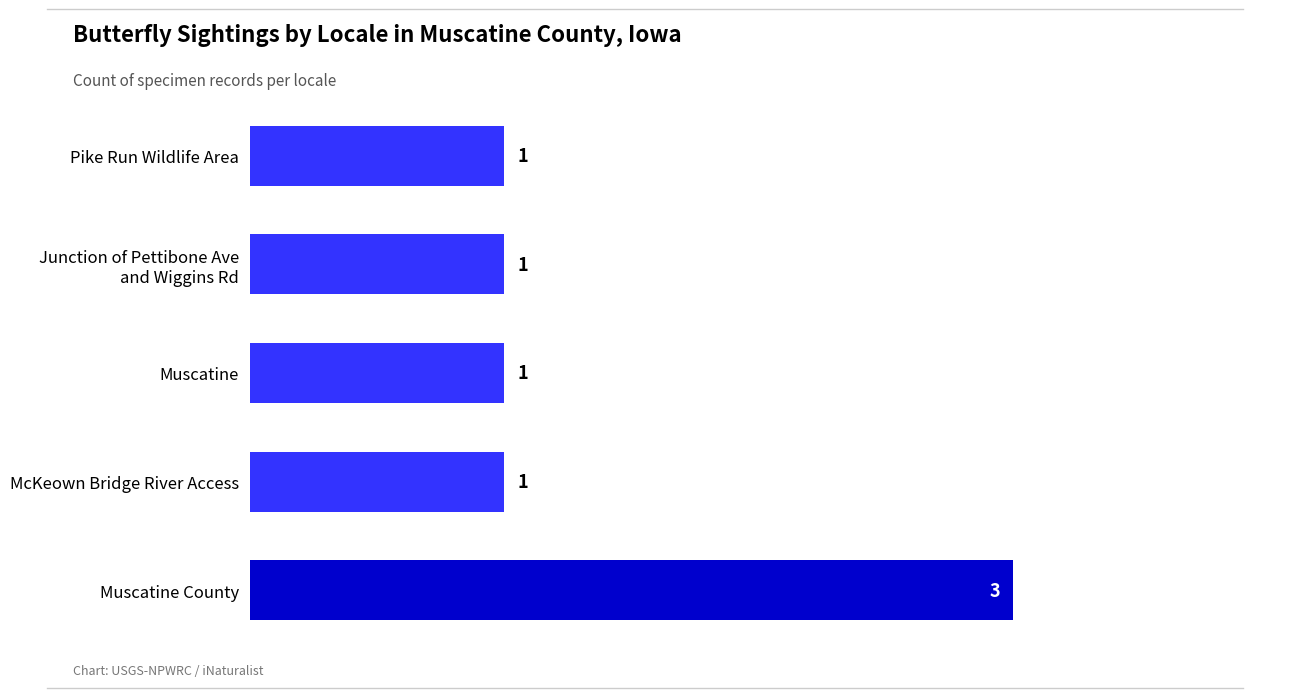

What is the greatest value displayed?

3